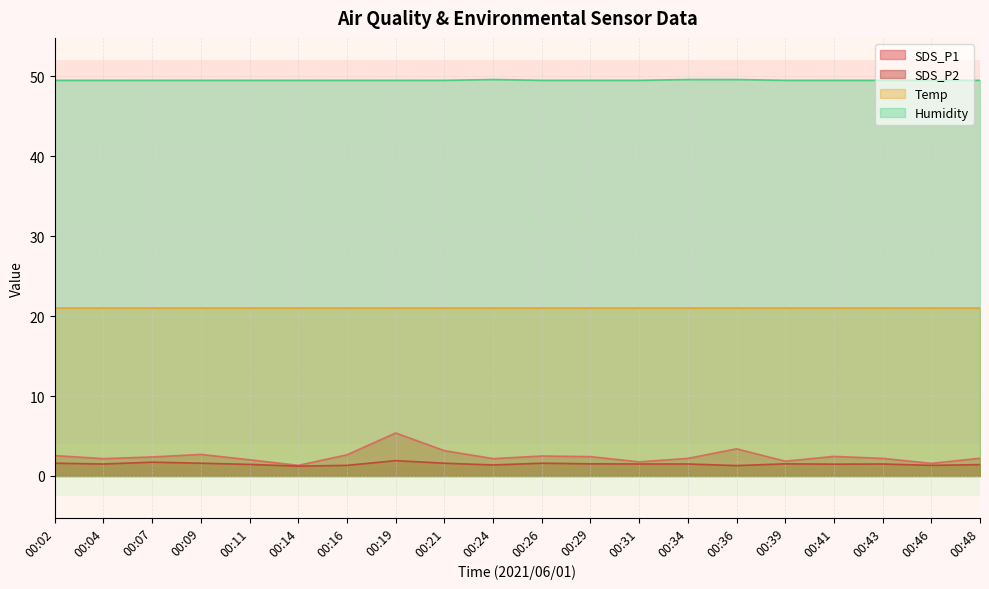

Is it true that Humidity equals 49.5 at 00:04?

True